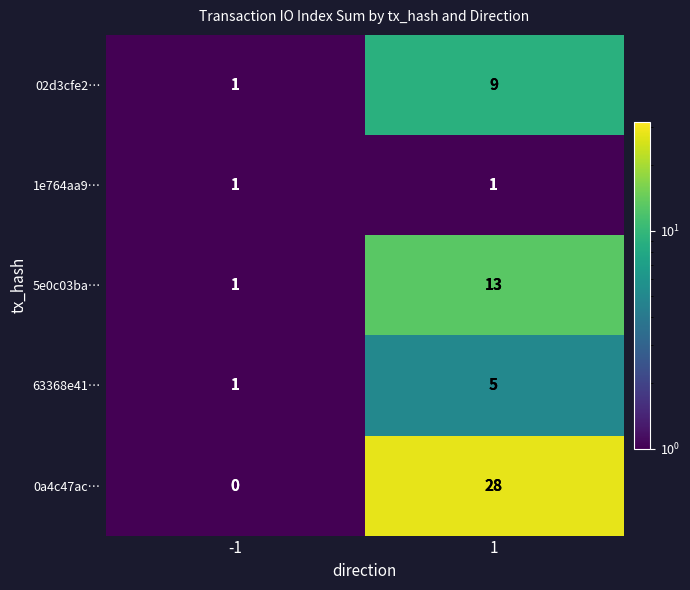

Reading left to right, what are all the values shown in this chart?

02d3cfe2…: 1	9
1e764aa9…: 1	1
5e0c03ba…: 1	13
63368e41…: 1	5
0a4c47ac…: 0	28